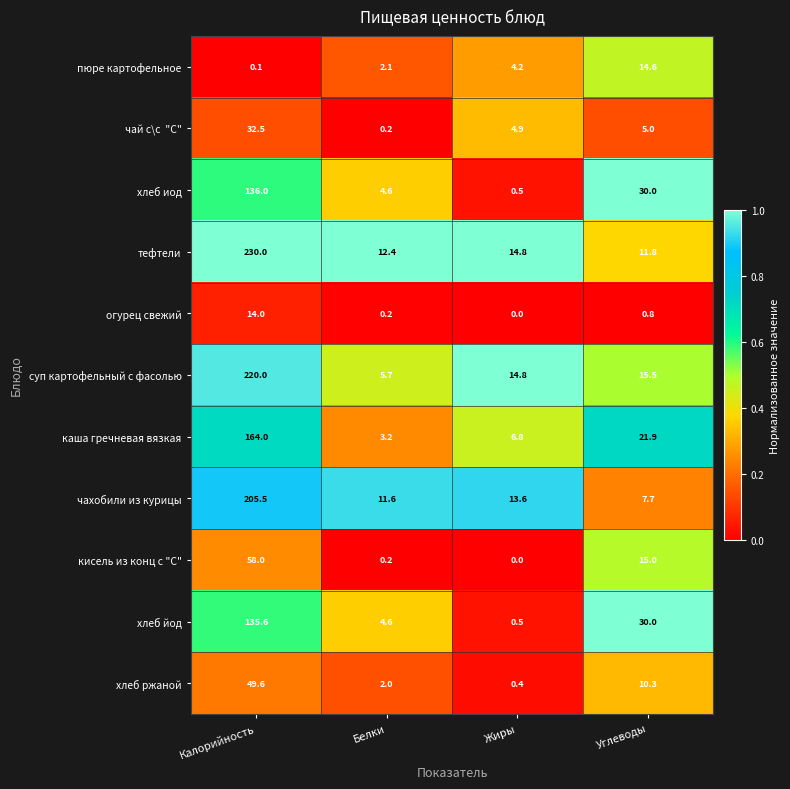

Rank the categories by кисель из конц с "С" value from lowest to highest.

Жиры, Белки, Углеводы, Калорийность